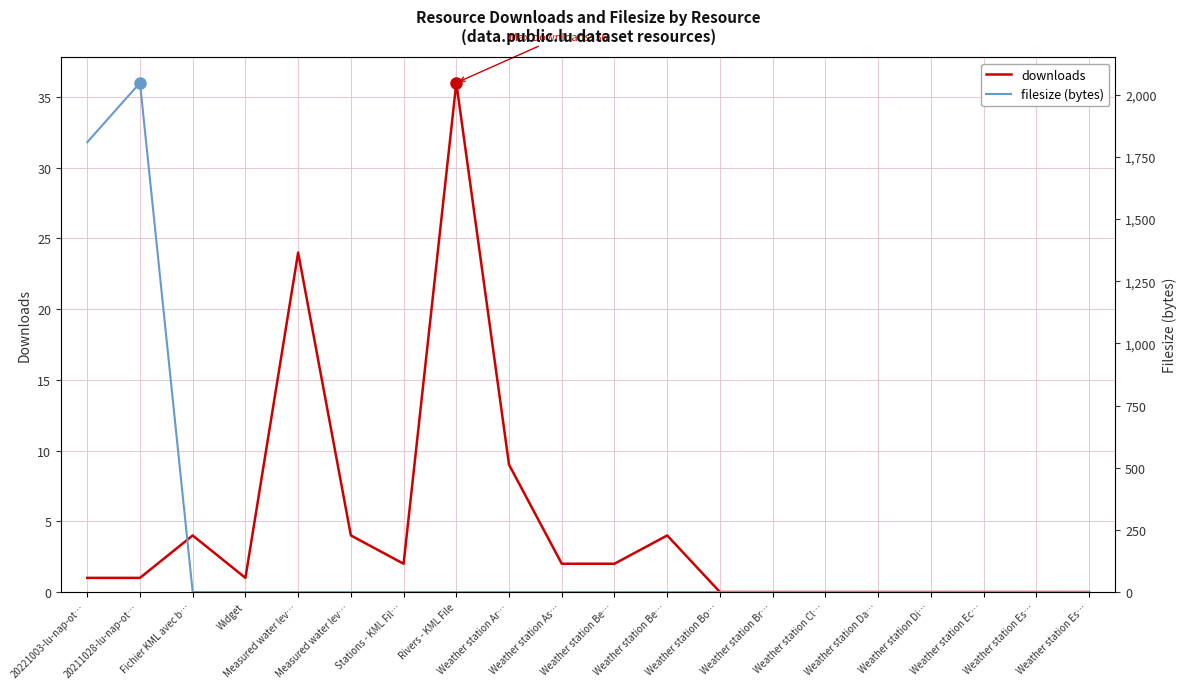

Reading left to right, transcribe all the data shown in this chart.

downloads: 1	1	4	1	24	4	2	36	9	2	2	4	0	0	0	0	0	0	0	0
filesize (bytes): 1809	2048	0	0	0	0	0	0	0	0	0	0	0	0	0	0	0	0	0	0